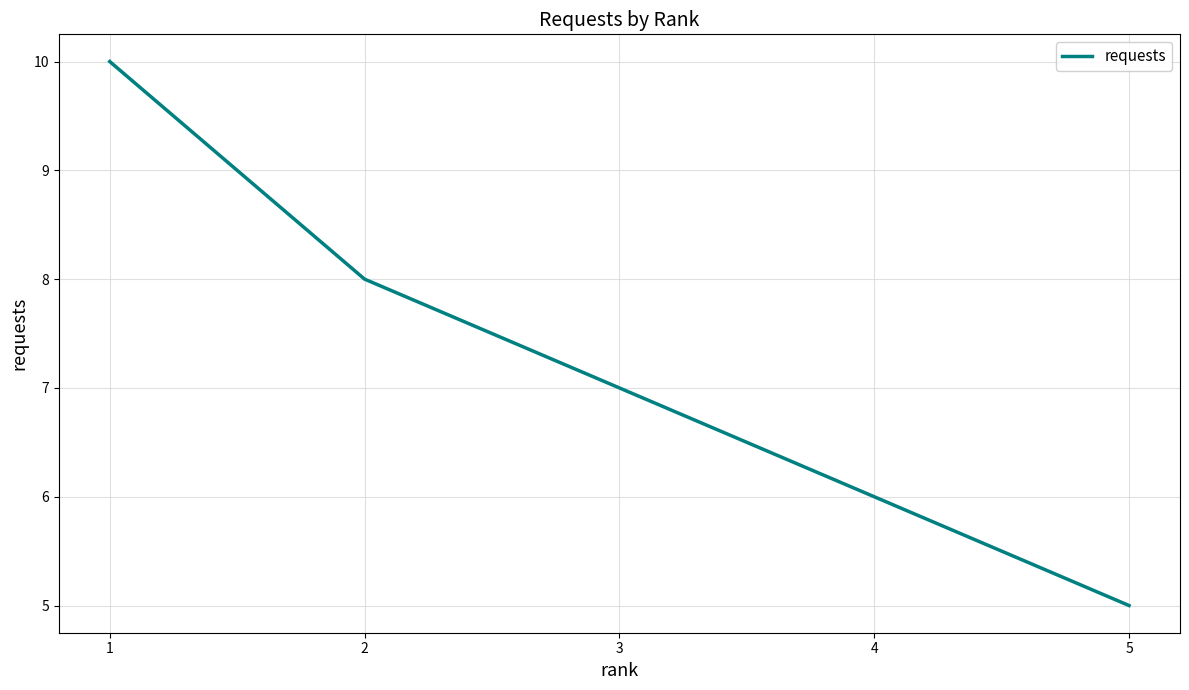

Which has a higher value, 4 or 2?

2